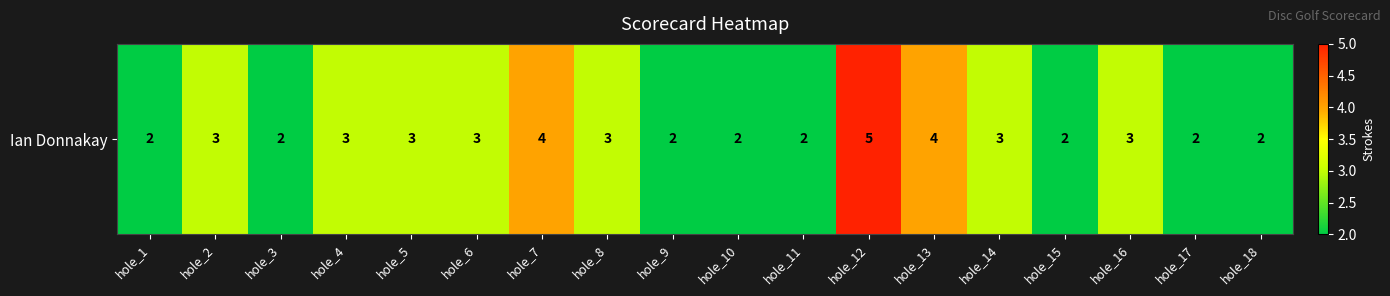

Which label corresponds to the smallest value in the chart?

hole_1